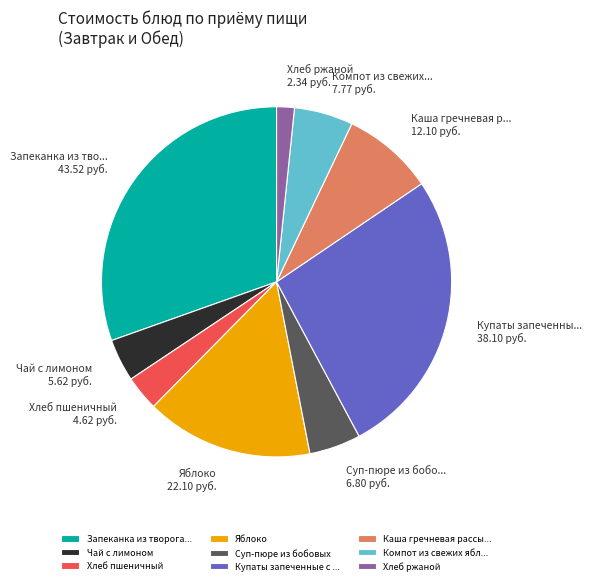

Is it true that Хлеб пшеничный is 3% of the pie?

True